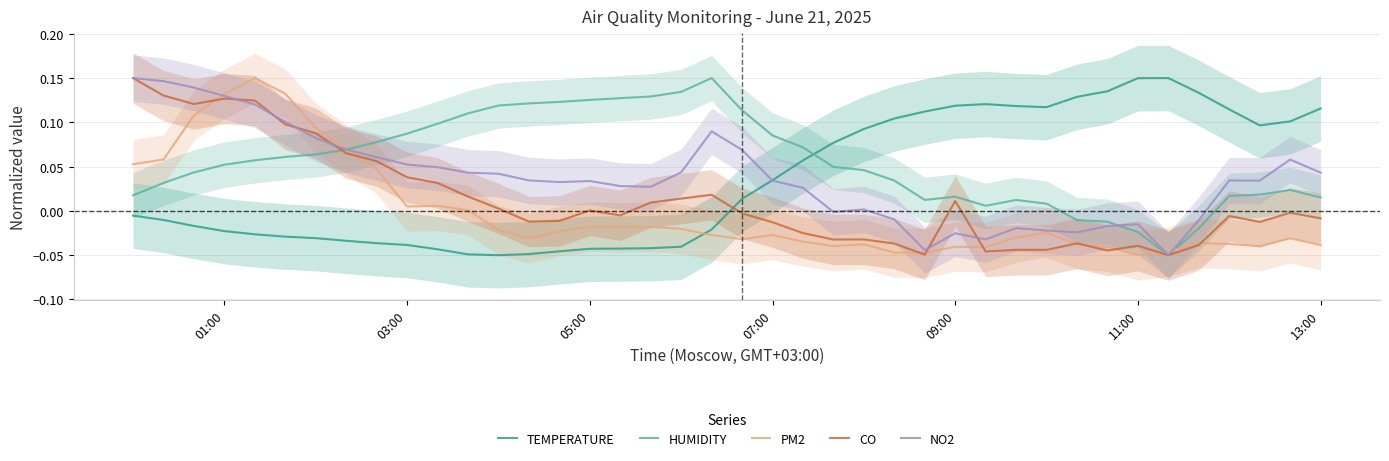

How many times do PM2 and HUMIDITY cross each other?

3